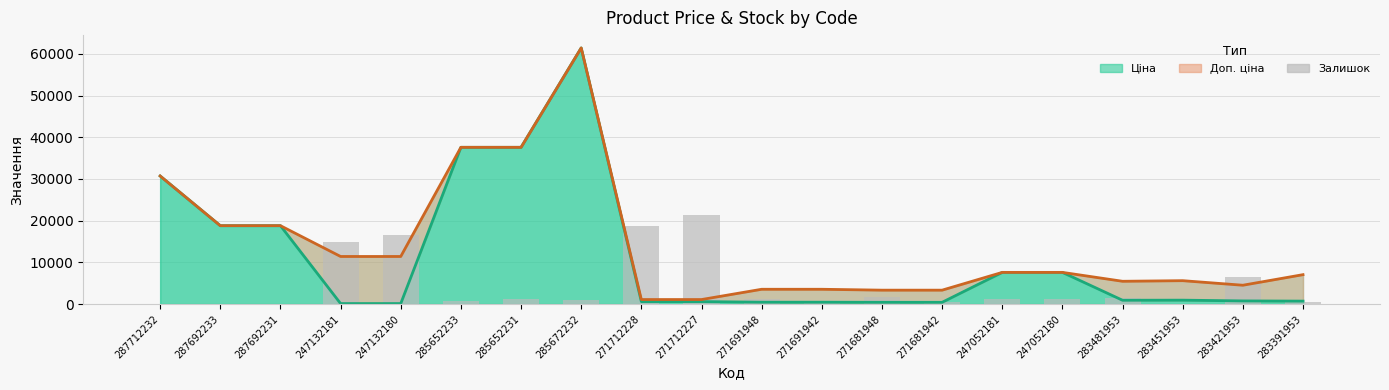

Reading right to left, what are all the values shown in this chart?

Ціна (лінія): 705.1	752.2	934.5	910.4	7596.5	7596.5	416.6	416.6	443.1	443.1	589.9	589.9	61434.3	37593.6	37593.6	114.1	114.1	18796.8	18796.8	30717.1
Доп. ціна (лінія): 7051.3	4513.3	5607.2	5462.3	7596.5	7596.5	3332.5	3332.5	3545.0	3545.0	1081.7	1081.7	61434.3	37593.6	37593.6	11410.0	11410.0	18796.8	18796.8	30717.1
Залишок (масштаб): 458.7	6479.3	114.7	1376.1	1204.1	1146.8	573.4	1720.2	745.4	1261.5	21444.7	18807.1	917.4	1318.8	745.4	16628.2	14908.0	0.0	0.0	0.0